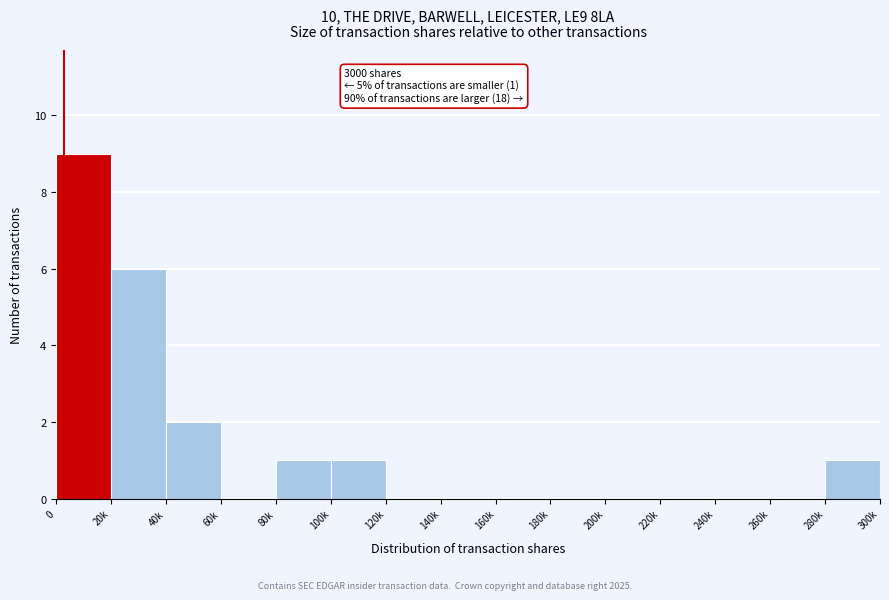

Reading left to right, what are all the values shown in this chart?

0=9	20k=6	40k=2	60k=0	80k=1	100k=1	120k=0	140k=0	160k=0	180k=0	200k=0	220k=0	240k=0	260k=0	280k=1